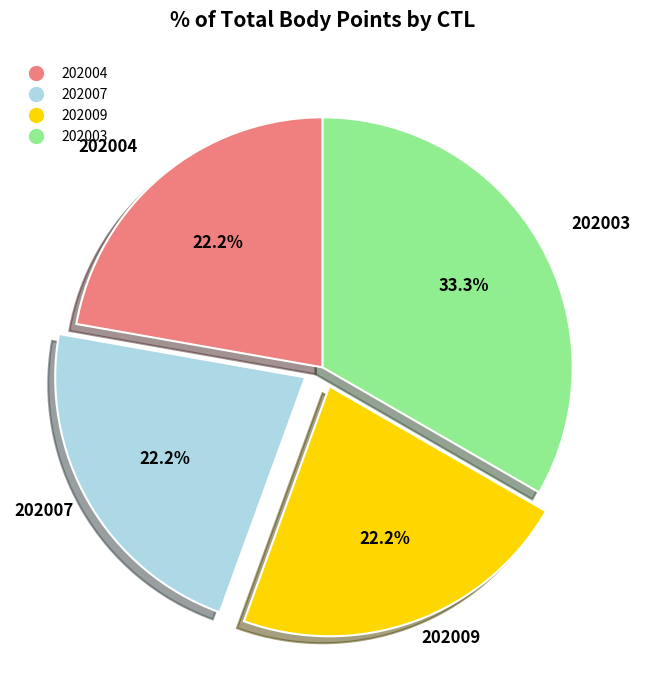

Between 202003 and 202009, which is larger?

202003